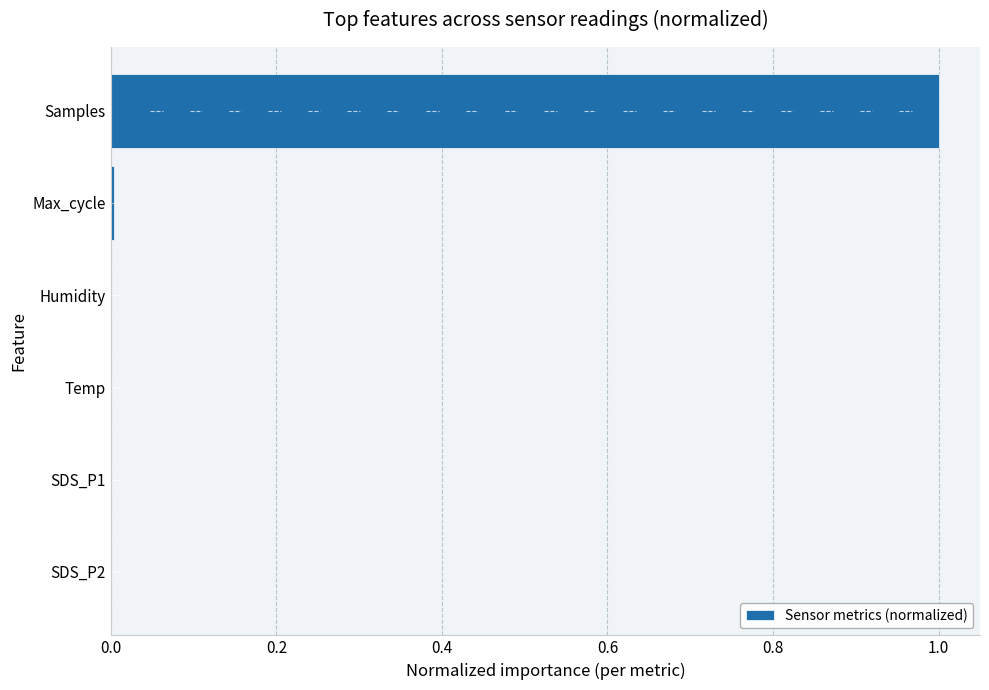

Which category has the highest value across all series?

Samples